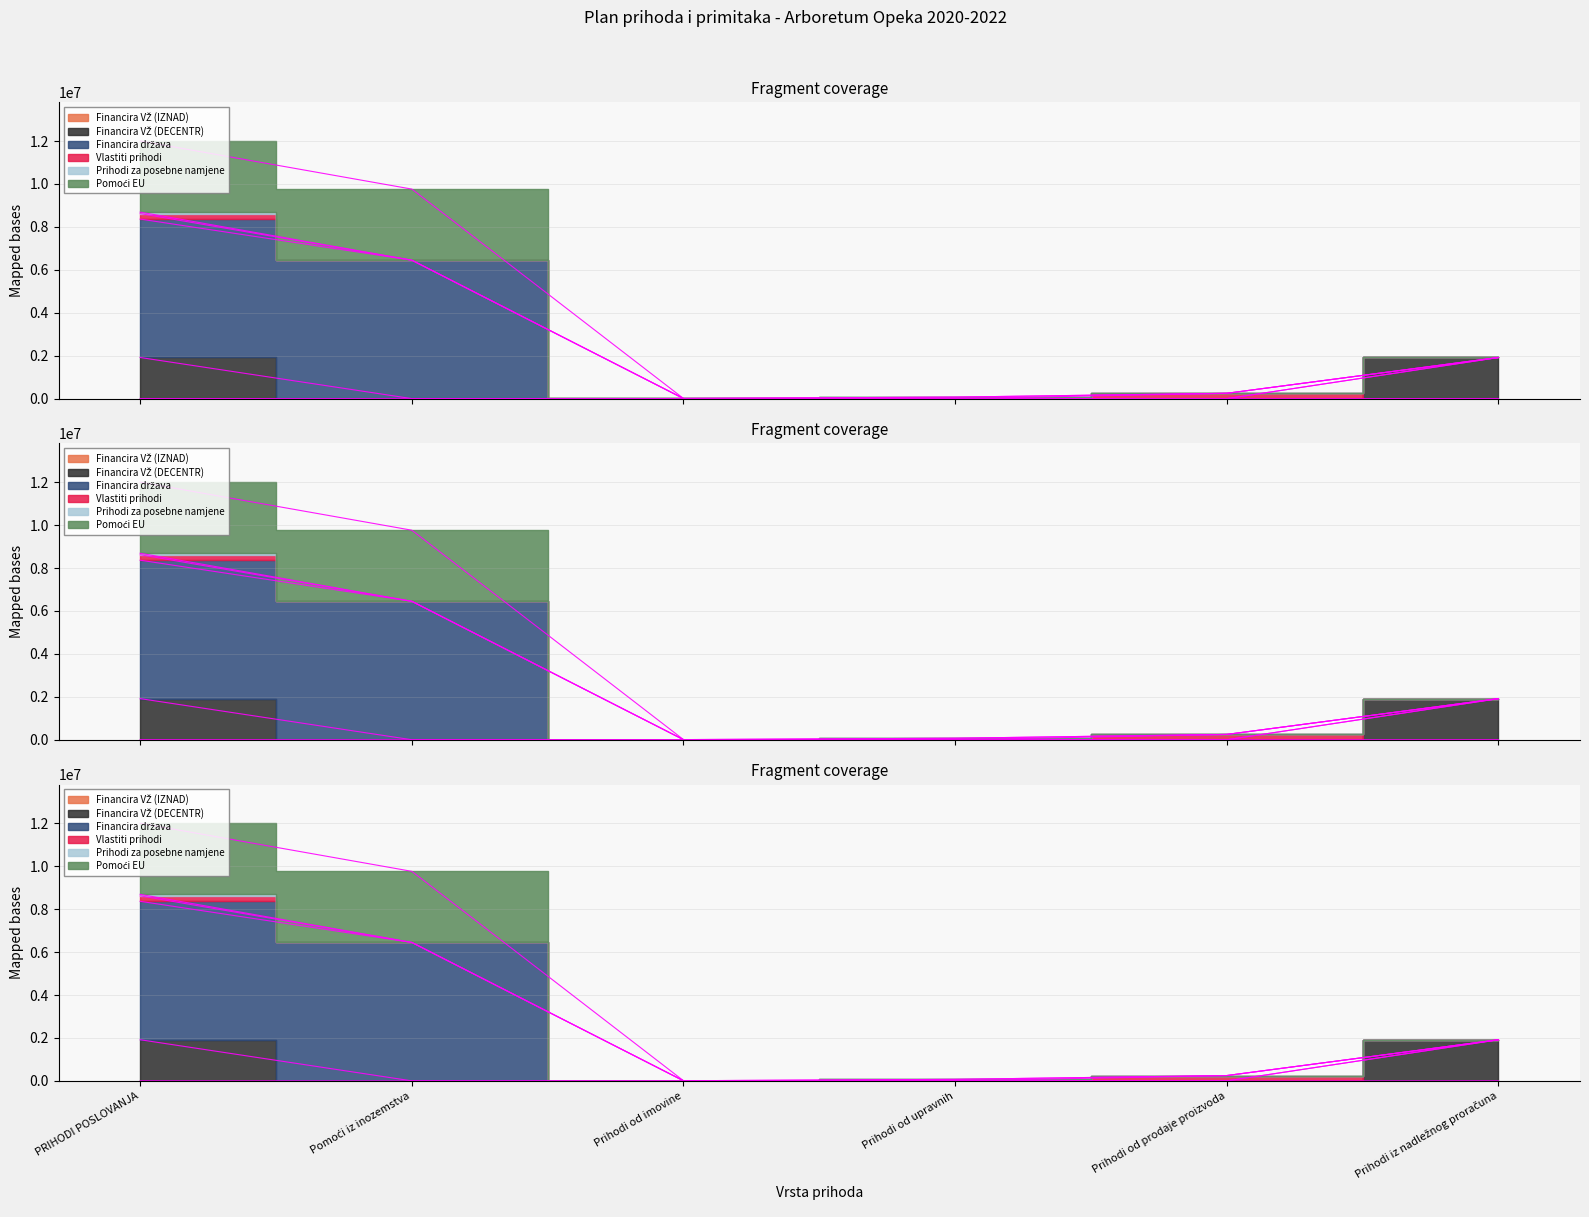

What is the value of the Financira VŽ (DECENTR) point at the 6th from the left?

1916500